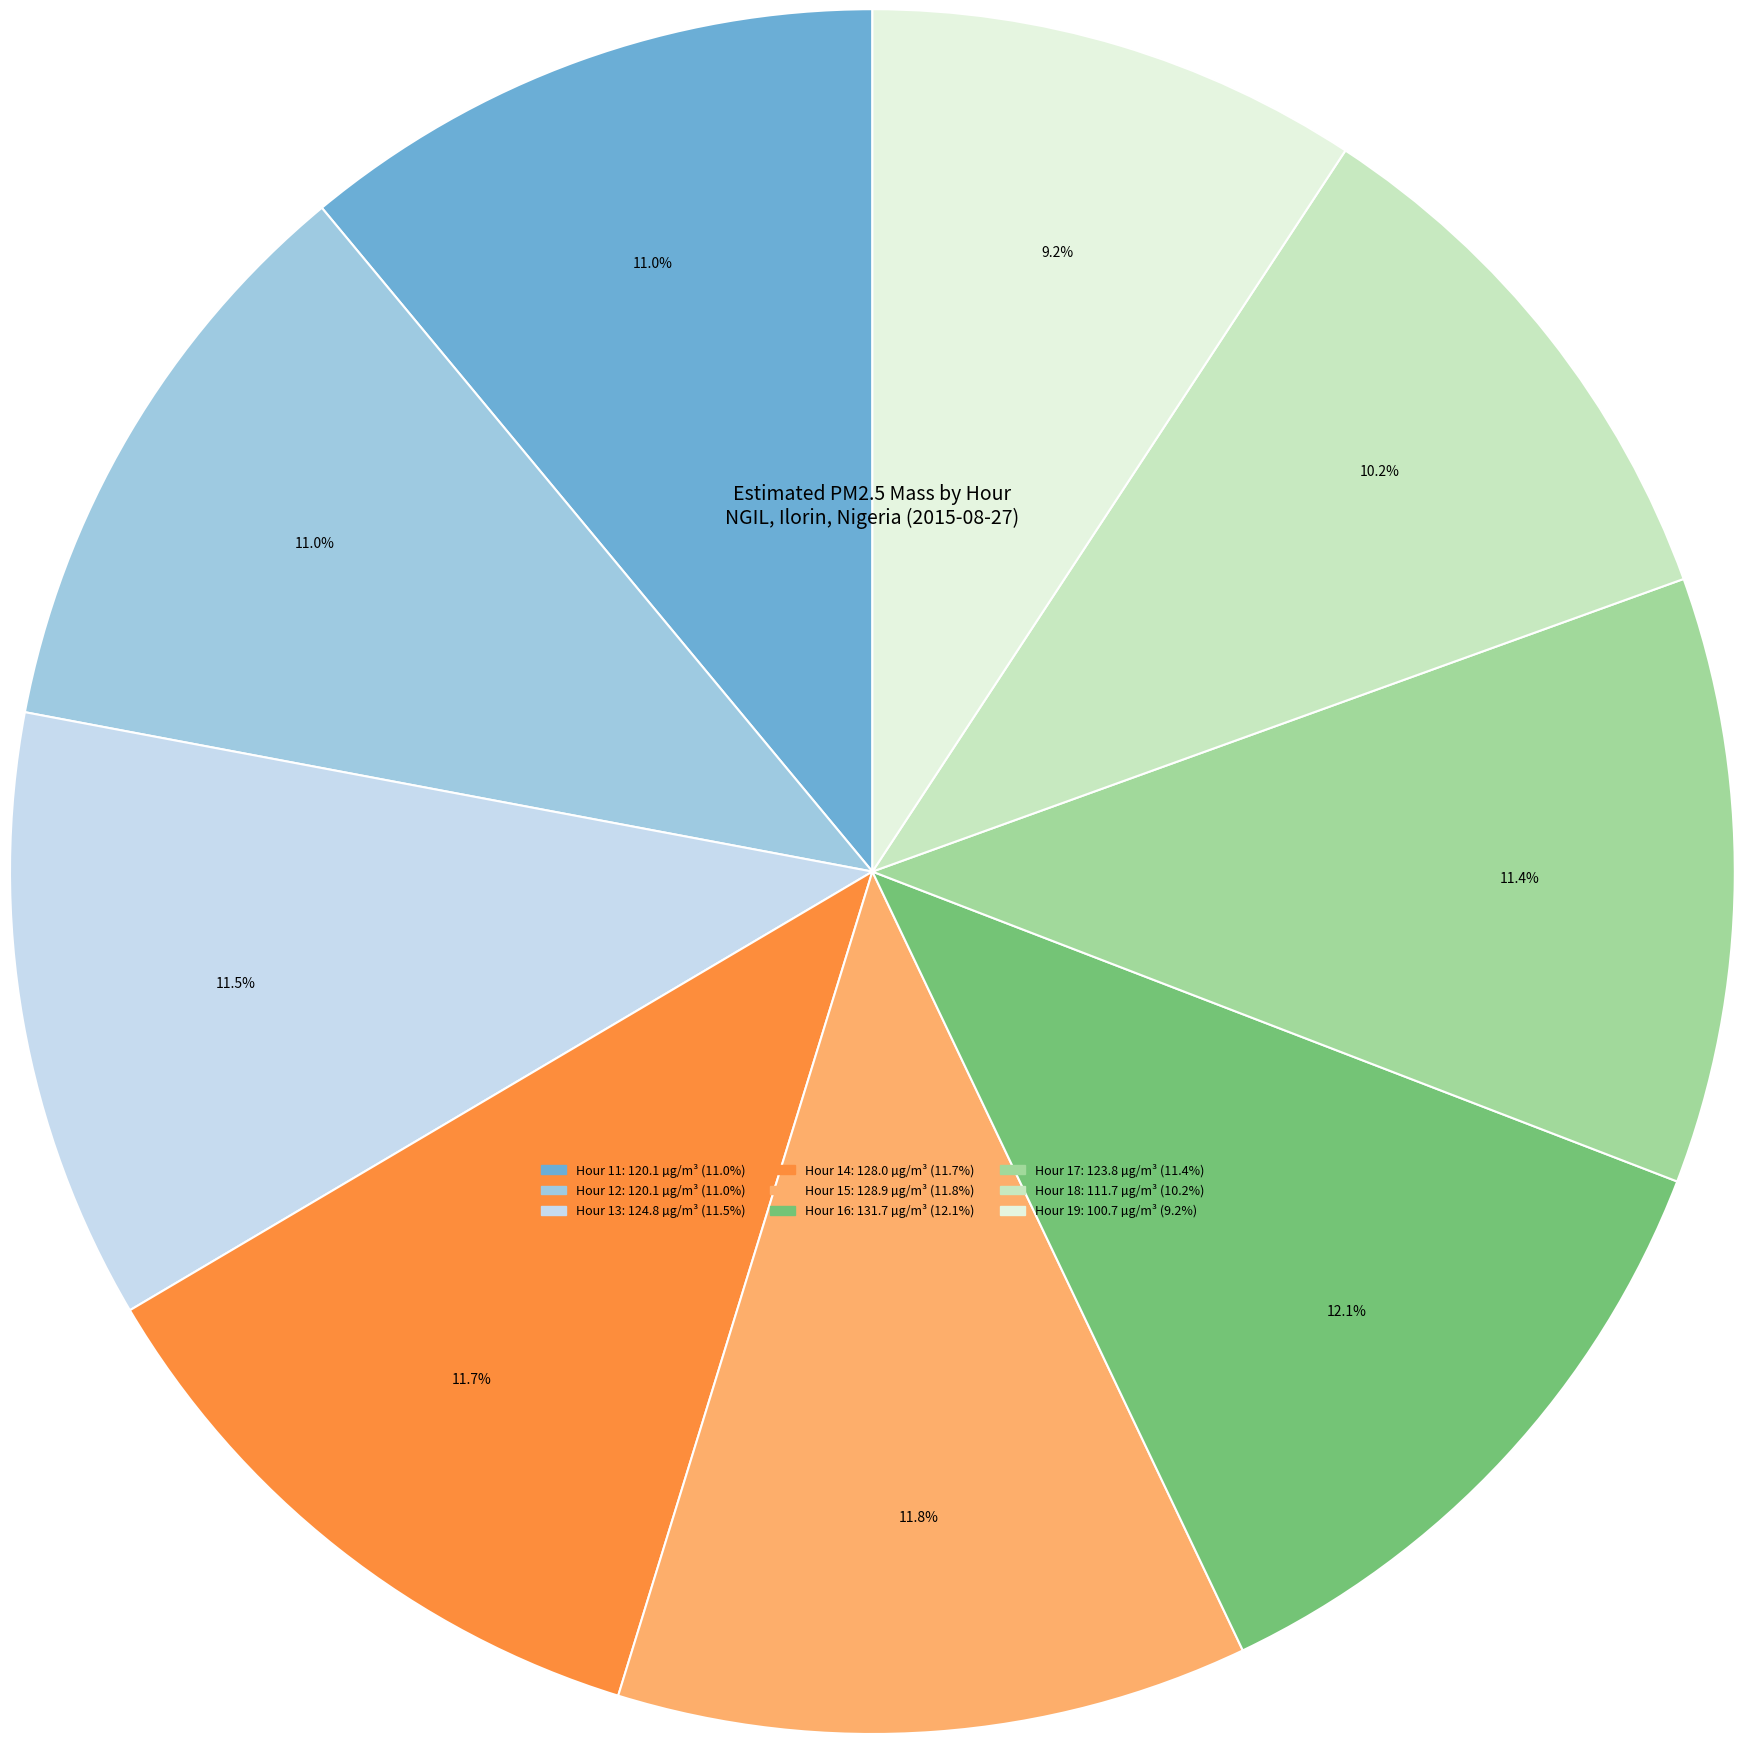

Is there any slice that represents more than half of the pie?

No